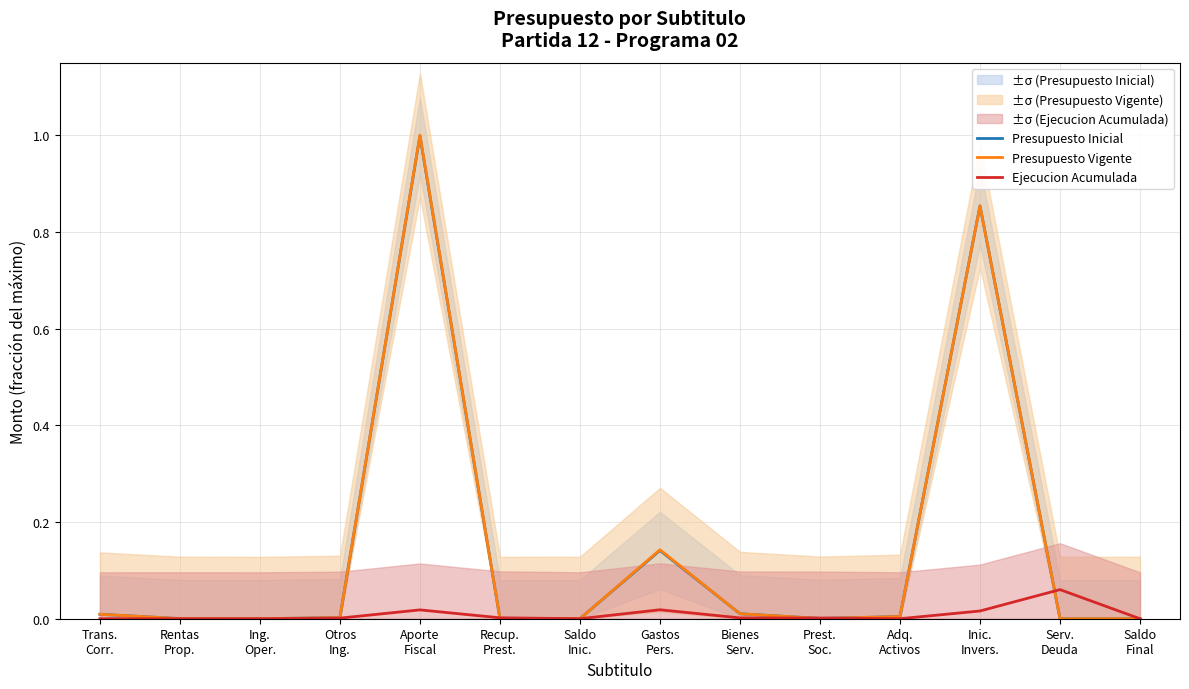

Reading right to left, list all the values displayed in this chart.

Presupuesto Inicial: 0.0	0.0	0.9	0.0	0.0	0.0	0.1	0.0	0.0	1.0	0.0	0.0	0.0	0.0
Presupuesto Vigente: 0.0	0.0	0.9	0.0	0.0	0.0	0.1	0.0	0.0	1.0	0.0	0.0	0.0	0.0
Ejecucion Acumulada: 0.0	0.1	0.0	0.0	0.0	0.0	0.0	0.0	0.0	0.0	0.0	0.0	0.0	0.0